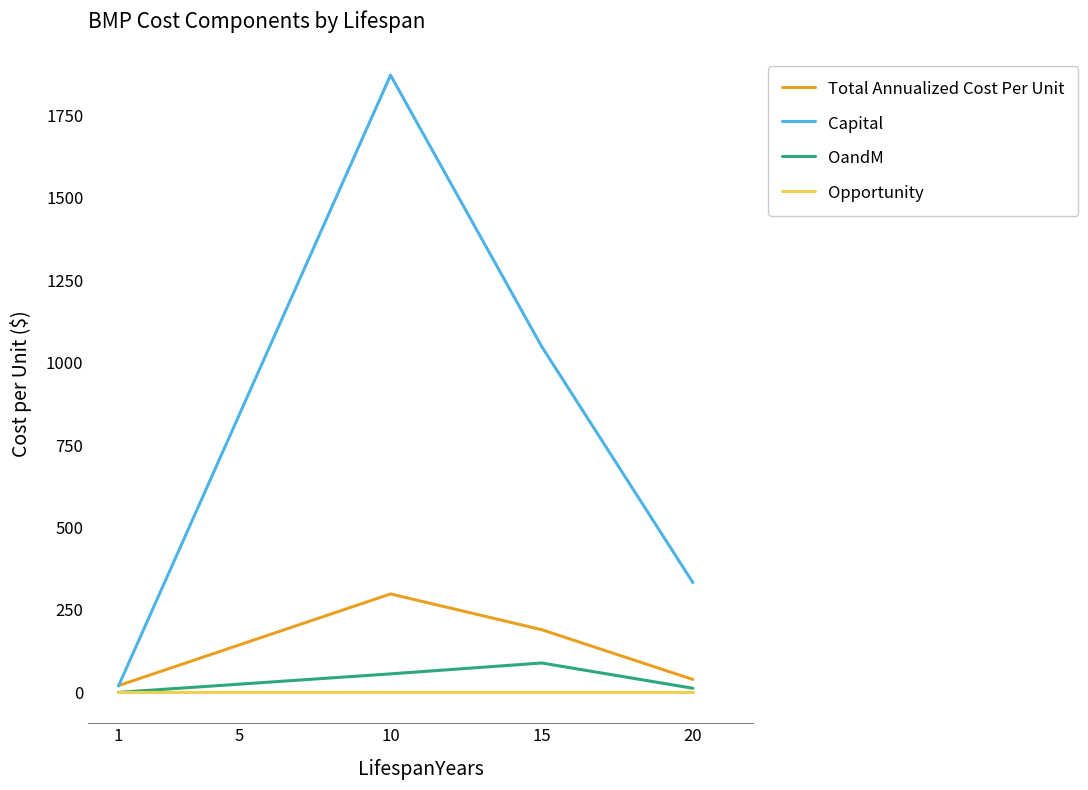

Is this an area chart (filled region under the line)?

No